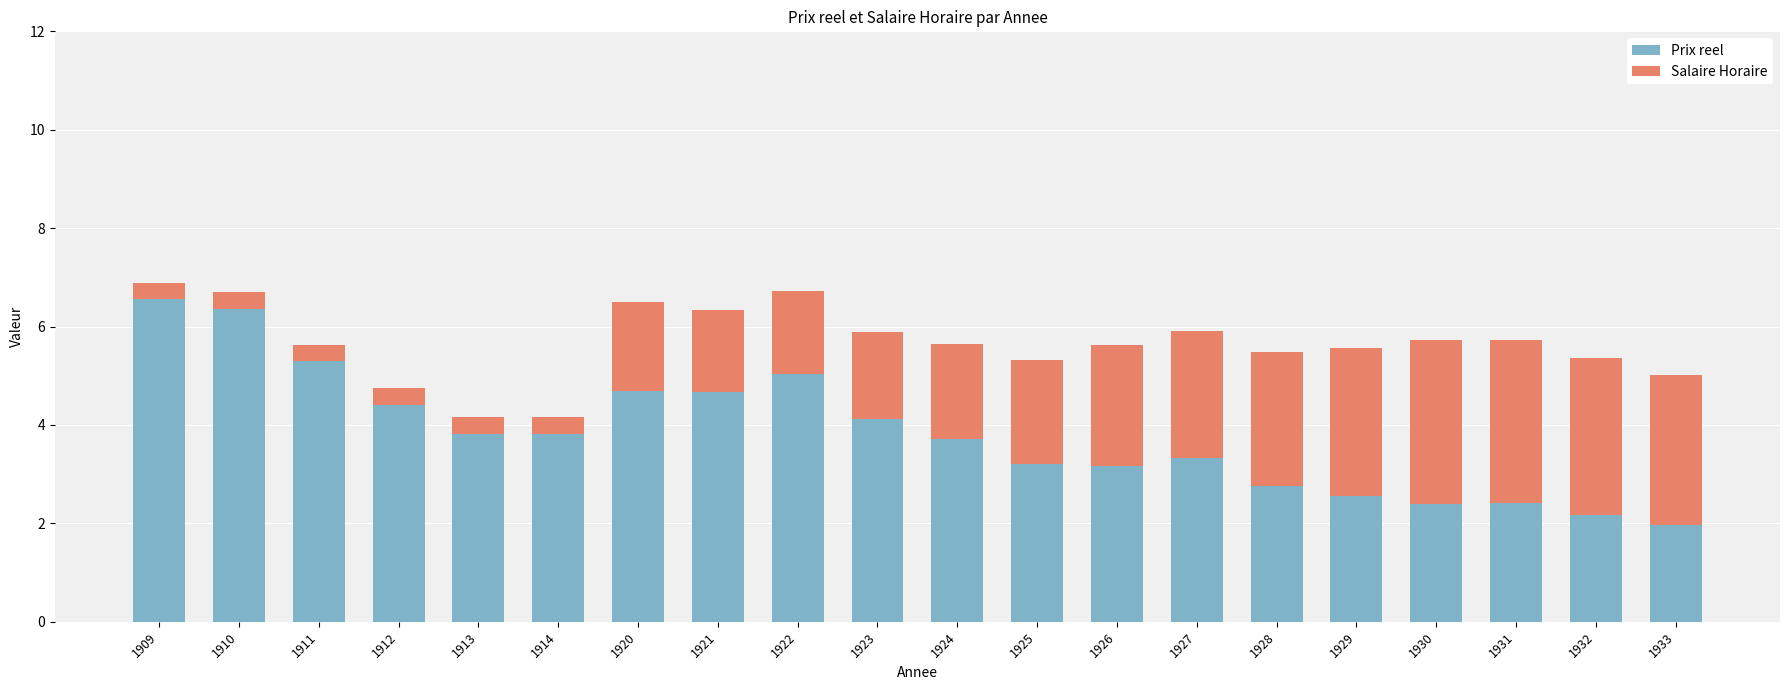

What is the total value across all series at 1925?

5.3